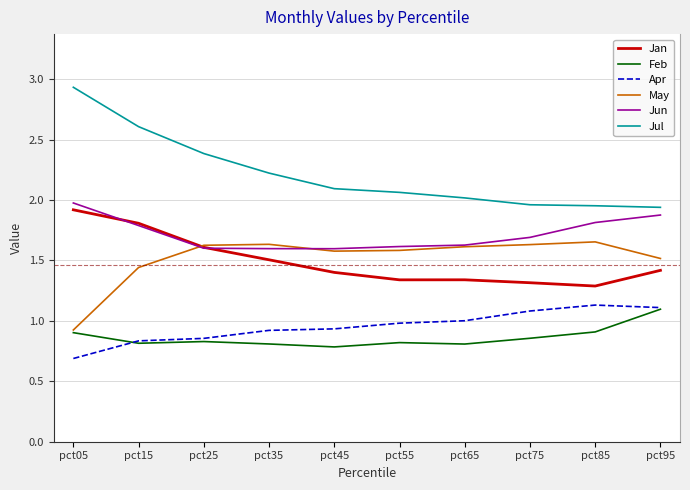

Which series has the widest spread of values?

Jul